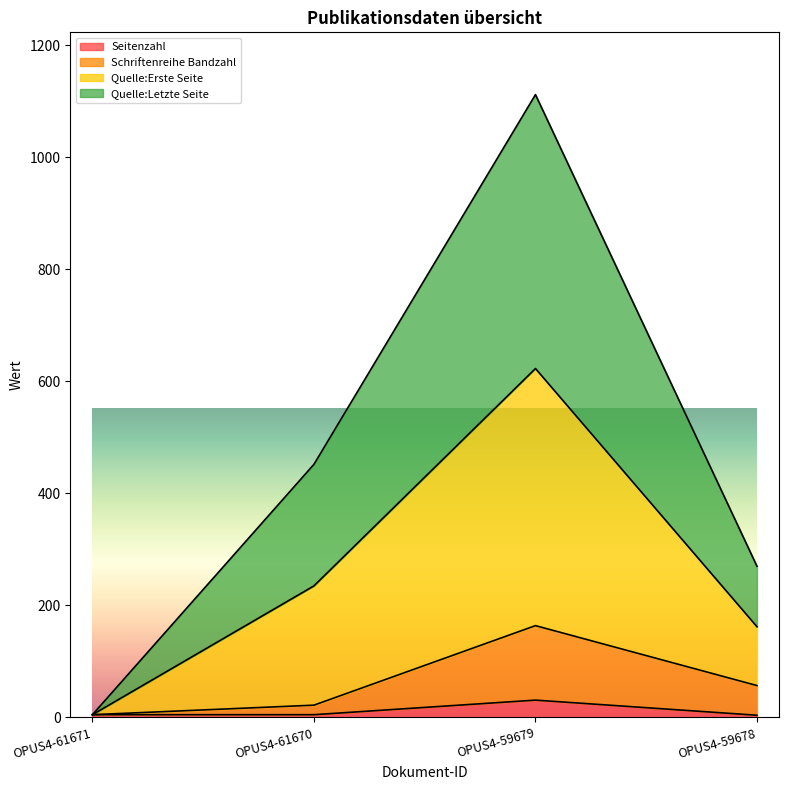

How many interior local peaks does the Quelle:Erste Seite series have?

1